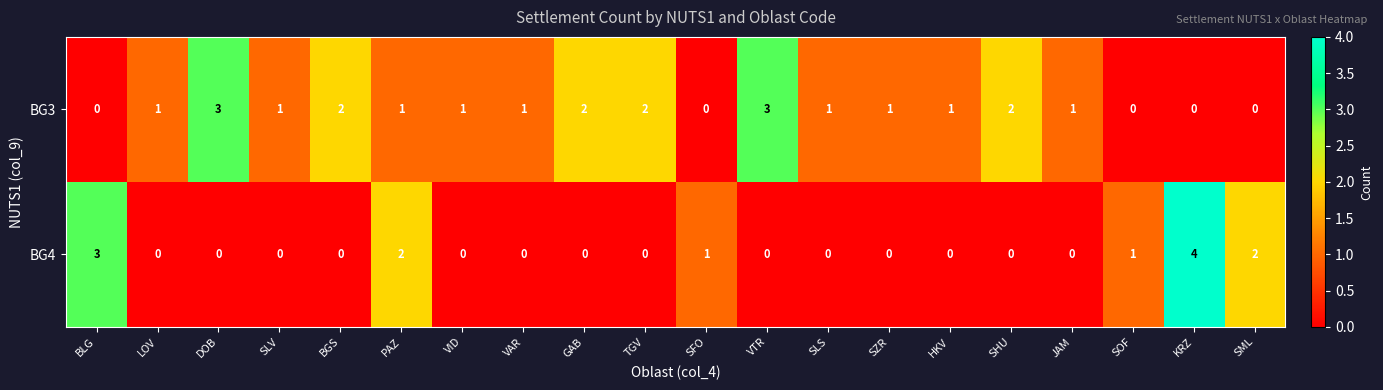

Which series has the widest spread of values?

BG4